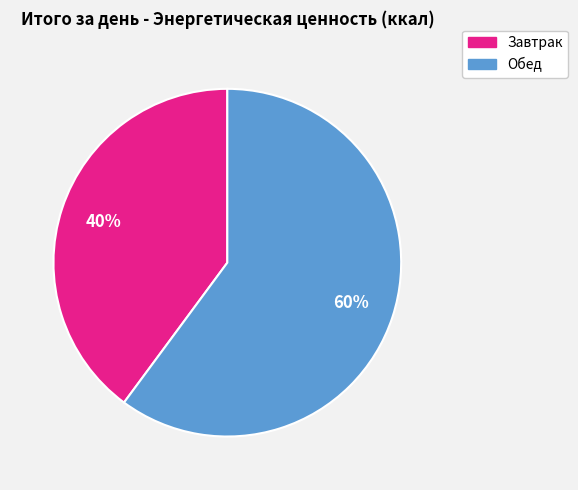

Rank the categories by value from lowest to highest.

Завтрак, Обед